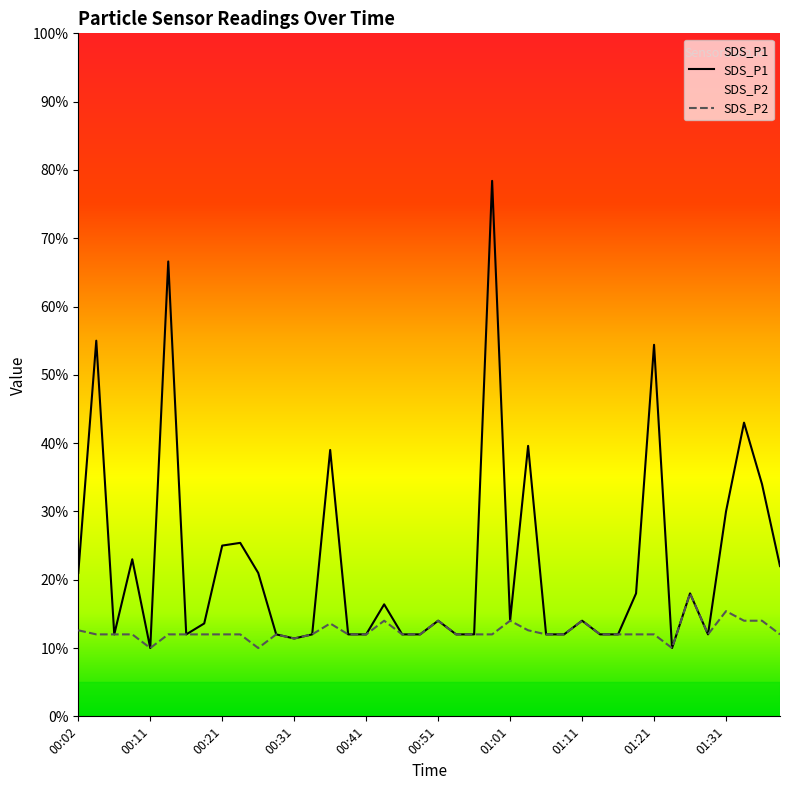

Reading left to right, what are all the values shown in this chart?

SDS_P1: 00:02=1.1	00:04=2.8	00:06=0.6	00:09=1.1	00:11=0.5	00:14=3.3	00:16=0.6	00:19=0.7	00:21=1.2	00:24=1.3	00:26=1.1	00:29=0.6	00:31=0.6	00:33=0.6	00:36=1.9	00:38=0.6	00:41=0.6	00:43=0.8	00:46=0.6	00:48=0.6	00:51=0.7	00:53=0.6	00:56=0.6	00:58=3.9	01:01=0.7	01:03=2.0	01:06=0.6	01:08=0.6	01:11=0.7	01:13=0.6	01:16=0.6	01:18=0.9	01:21=2.7	01:24=0.5	01:26=0.9	01:29=0.6	01:31=1.5	01:34=2.1	01:36=1.7	01:39=1.1
SDS_P2: 00:02=0.6	00:04=0.6	00:06=0.6	00:09=0.6	00:11=0.5	00:14=0.6	00:16=0.6	00:19=0.6	00:21=0.6	00:24=0.6	00:26=0.5	00:29=0.6	00:31=0.6	00:33=0.6	00:36=0.7	00:38=0.6	00:41=0.6	00:43=0.7	00:46=0.6	00:48=0.6	00:51=0.7	00:53=0.6	00:56=0.6	00:58=0.6	01:01=0.7	01:03=0.6	01:06=0.6	01:08=0.6	01:11=0.7	01:13=0.6	01:16=0.6	01:18=0.6	01:21=0.6	01:24=0.5	01:26=0.9	01:29=0.6	01:31=0.8	01:34=0.7	01:36=0.7	01:39=0.6